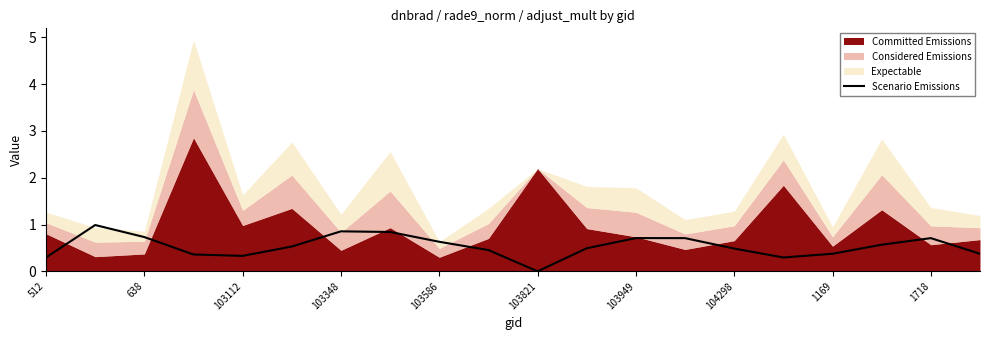

What is the value of the 16th point from the left?

0.3